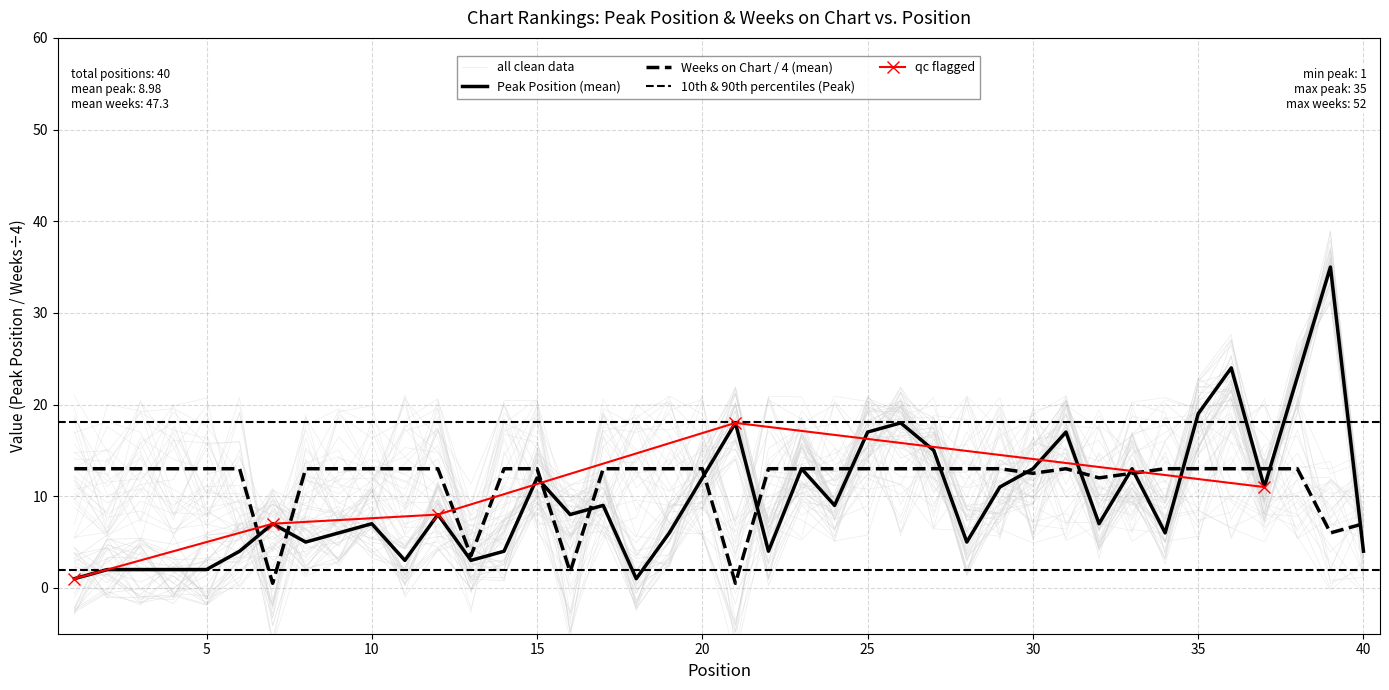

The value of Weeks on Chart at 22 is 13.0. True or false?

True